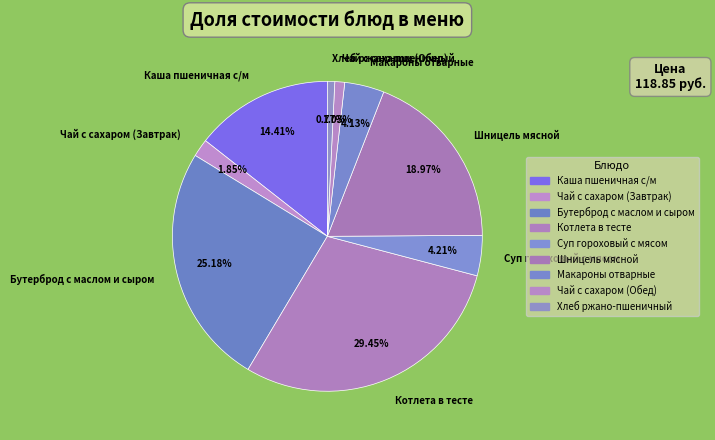

What is the largest slice in the pie chart?

Котлета в тесте